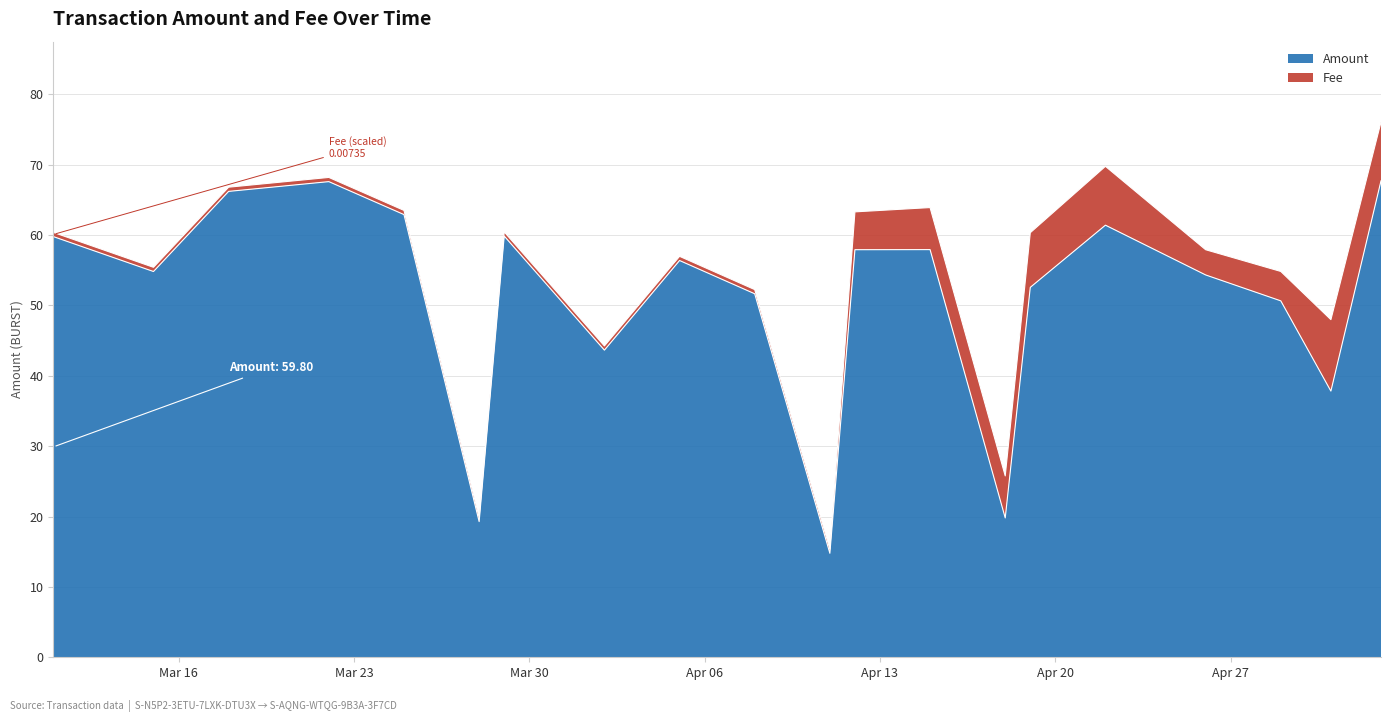

What is the minimum value shown in the chart?

14.8